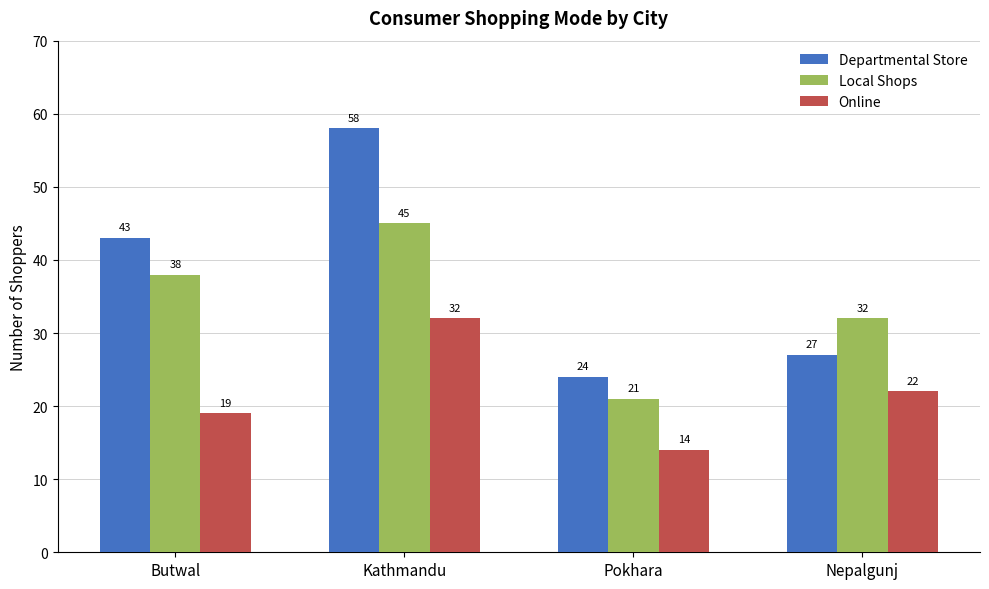

The Departmental Store series shows 24 at Pokhara. True or false?

True